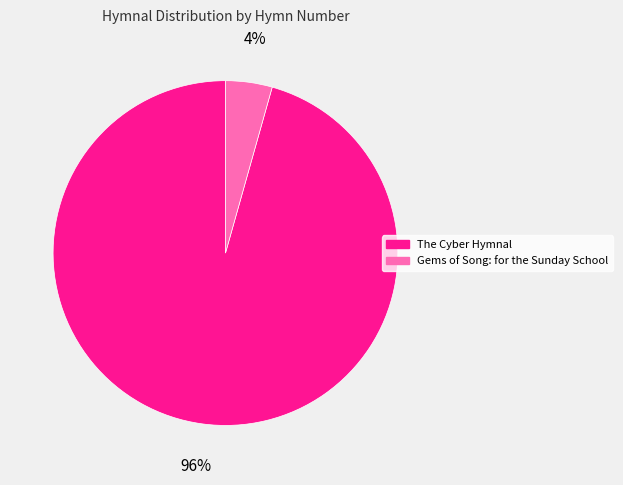

Do The Cyber Hymnal and Gems of Song: for the Sunday School together represent more than half of the pie?

Yes